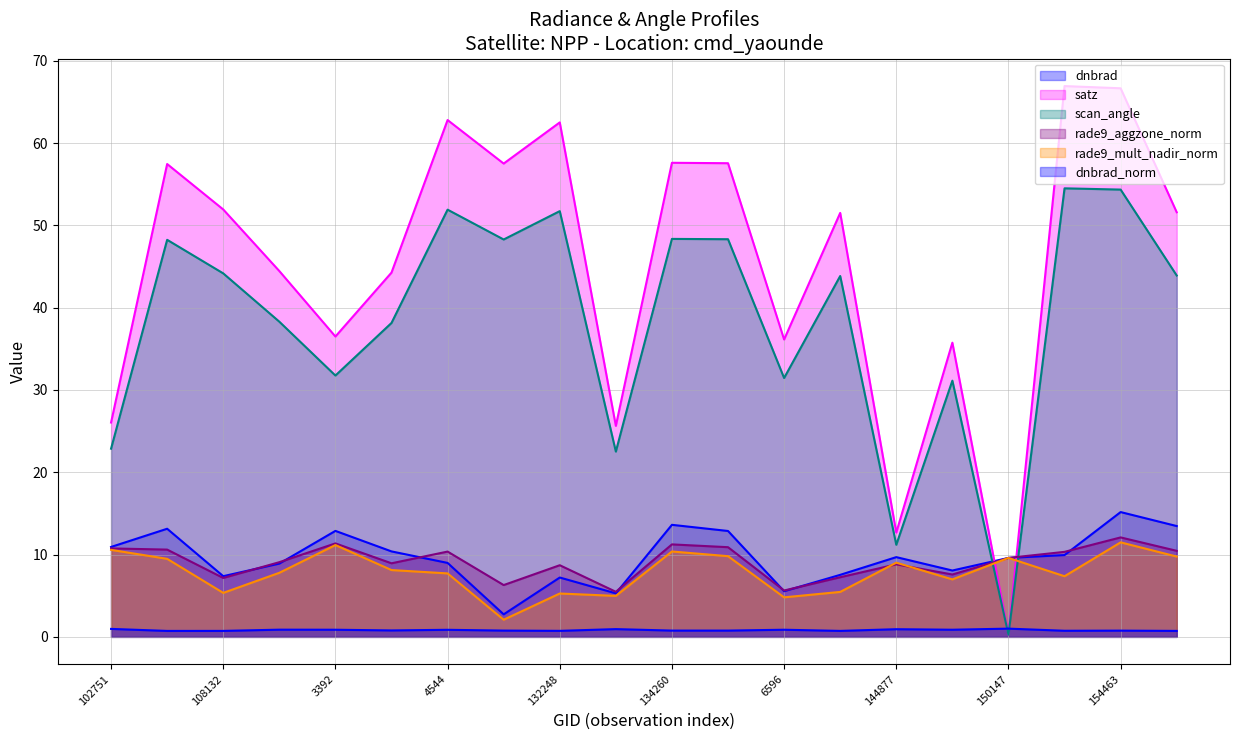

Reading left to right, transcribe all the data shown in this chart.

dnbrad: 10.9	13.1	7.4	8.9	12.9	10.4	9.0	2.7	7.2	5.3	13.6	12.9	5.5	7.5	9.7	8.1	9.6	9.9	15.2	13.5
satz: 26.0	57.5	51.9	44.5	36.5	44.3	62.8	57.5	62.5	25.6	57.6	57.6	36.1	51.5	12.7	35.7	0.3	66.9	66.7	51.6
scan_angle: 22.9	48.3	44.2	38.3	31.8	38.1	51.9	48.3	51.7	22.5	48.4	48.3	31.5	43.8	11.2	31.1	0.3	54.5	54.4	43.9
rade9_aggzone_norm: 10.7	10.6	7.2	9.1	11.4	8.9	10.4	6.3	8.7	5.5	11.2	10.9	5.6	7.2	8.8	7.6	9.6	10.3	12.1	10.5
rade9_mult_nadir_norm: 10.6	9.5	5.3	7.8	11.2	8.1	7.7	2.1	5.3	5.0	10.4	9.8	4.8	5.5	9.0	7.0	9.6	7.4	11.5	9.8
dnbrad_norm: 1.0	0.7	0.7	0.9	0.9	0.8	0.9	0.8	0.7	0.9	0.8	0.8	0.9	0.7	0.9	0.9	1.0	0.7	0.8	0.7